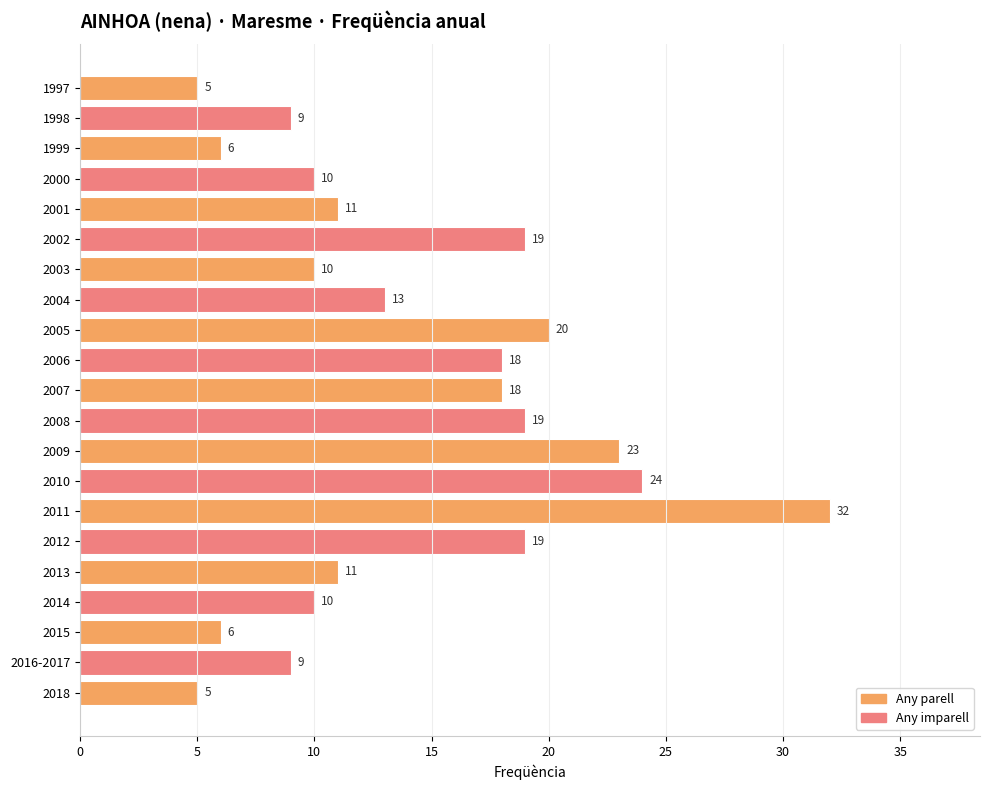

Between 2012 and 2009, which is larger?

2009